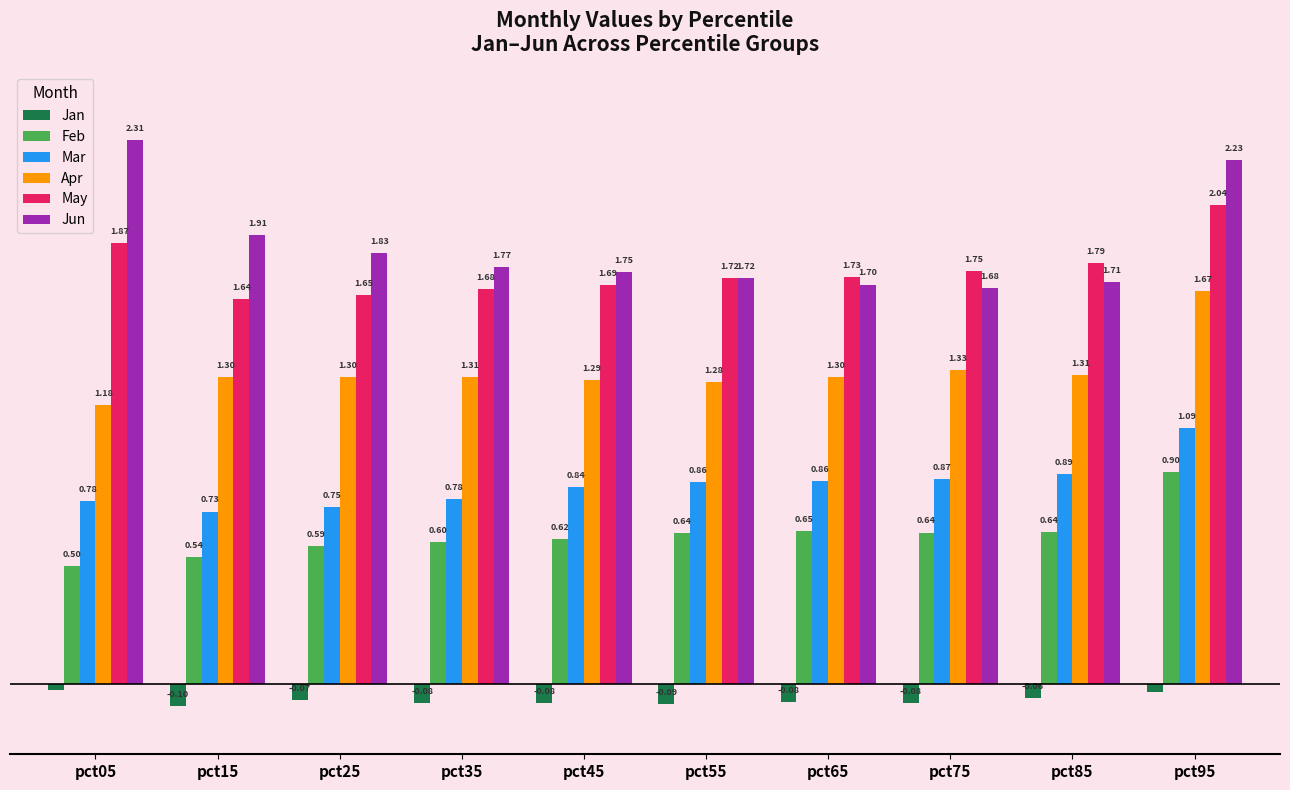

Which category has the highest value in the Jan series?

pct05